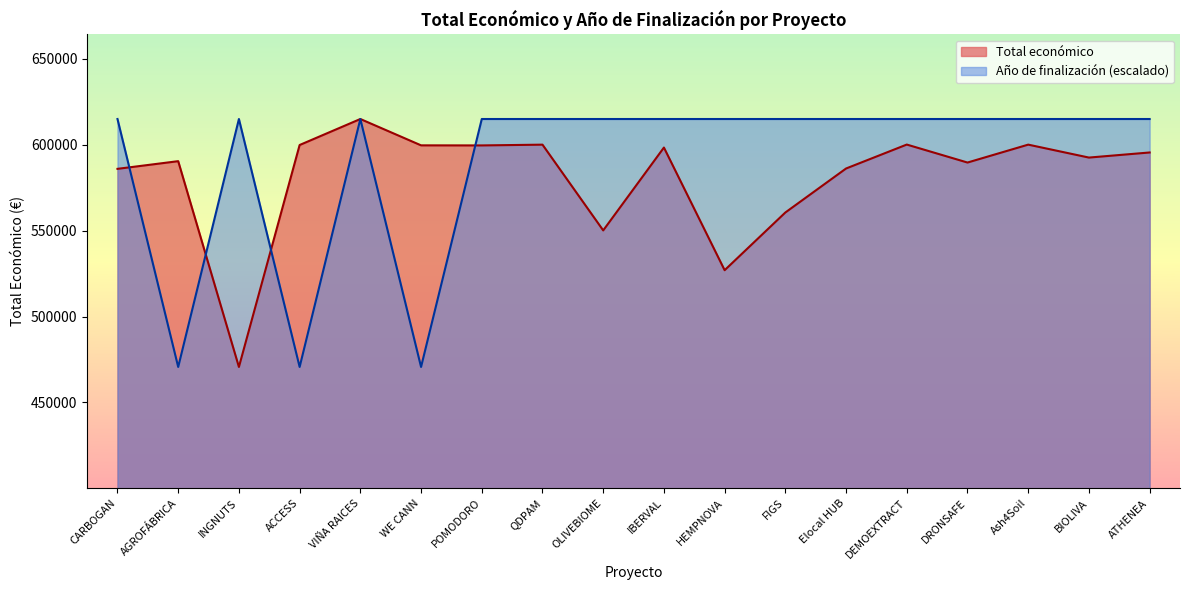

Where is Año de finalización nearest to the value 542790?

AGROFÁBRICA